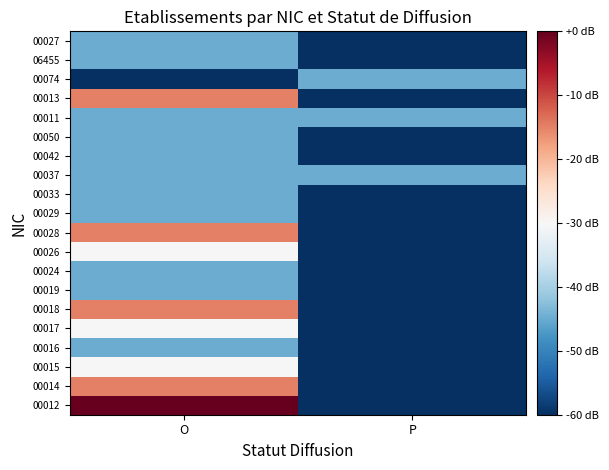

Which label corresponds to the smallest value in the chart?

P